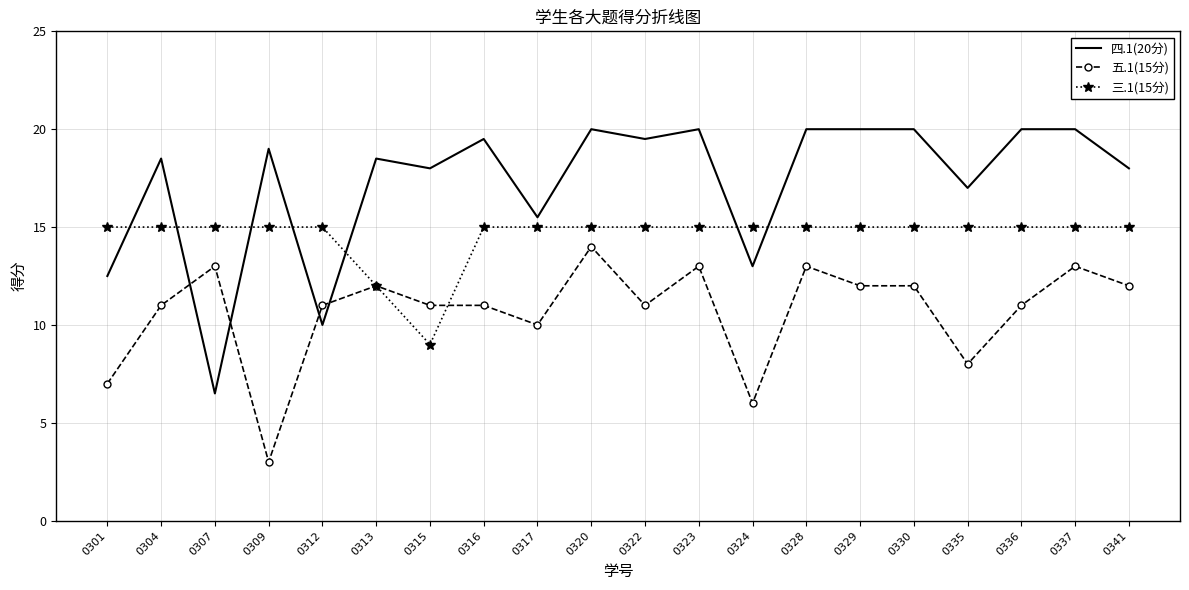

Reading left to right, list all the values displayed in this chart.

四.1(20分): 12.5	18.5	6.5	19.0	10.0	18.5	18.0	19.5	15.5	20.0	19.5	20.0	13.0	20.0	20.0	20.0	17.0	20.0	20.0	18.0
五.1(15分): 7.0	11.0	13.0	3.0	11.0	12.0	11.0	11.0	10.0	14.0	11.0	13.0	6.0	13.0	12.0	12.0	8.0	11.0	13.0	12.0
三.1(15分): 15.0	15.0	15.0	15.0	15.0	12.0	9.0	15.0	15.0	15.0	15.0	15.0	15.0	15.0	15.0	15.0	15.0	15.0	15.0	15.0